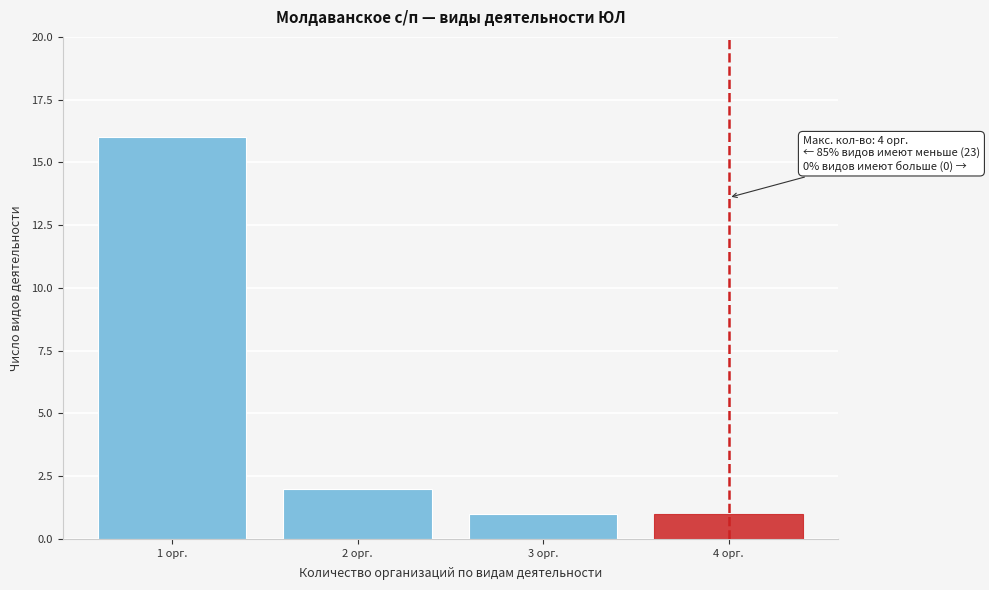

Reading left to right, list all the values displayed in this chart.

16	2	1	1